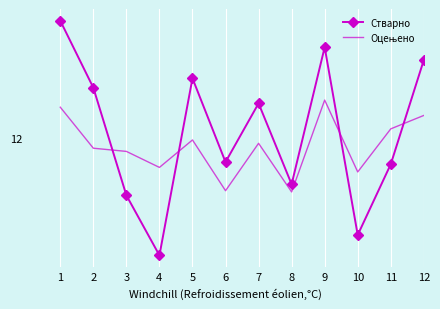

Which label corresponds to the smallest value in the chart?

4